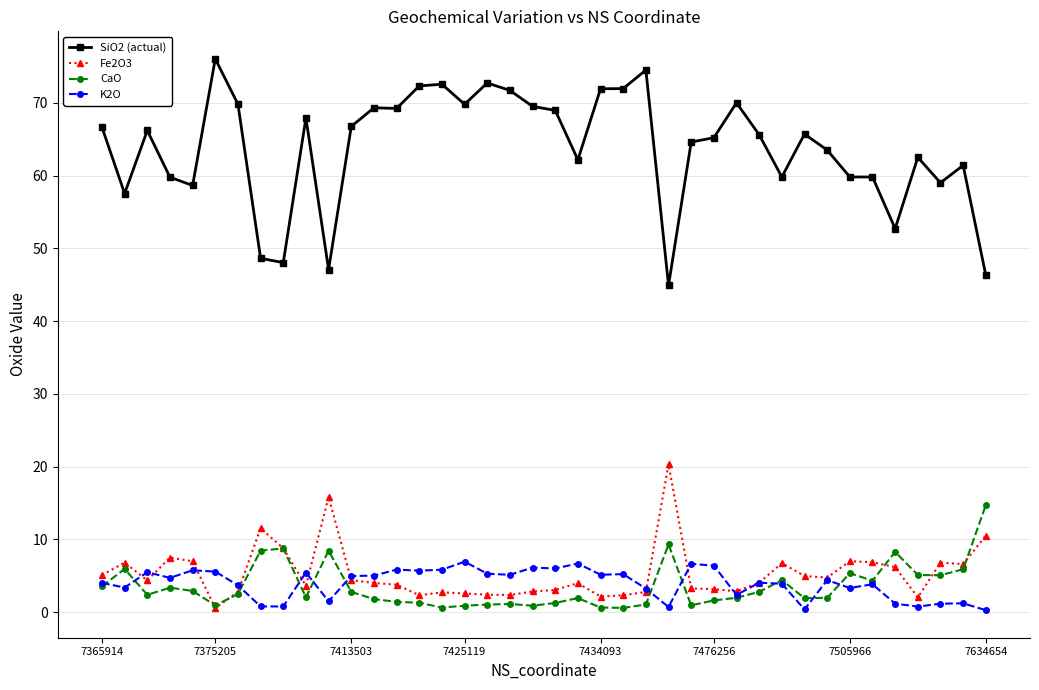

What is the greatest value displayed?

76.0